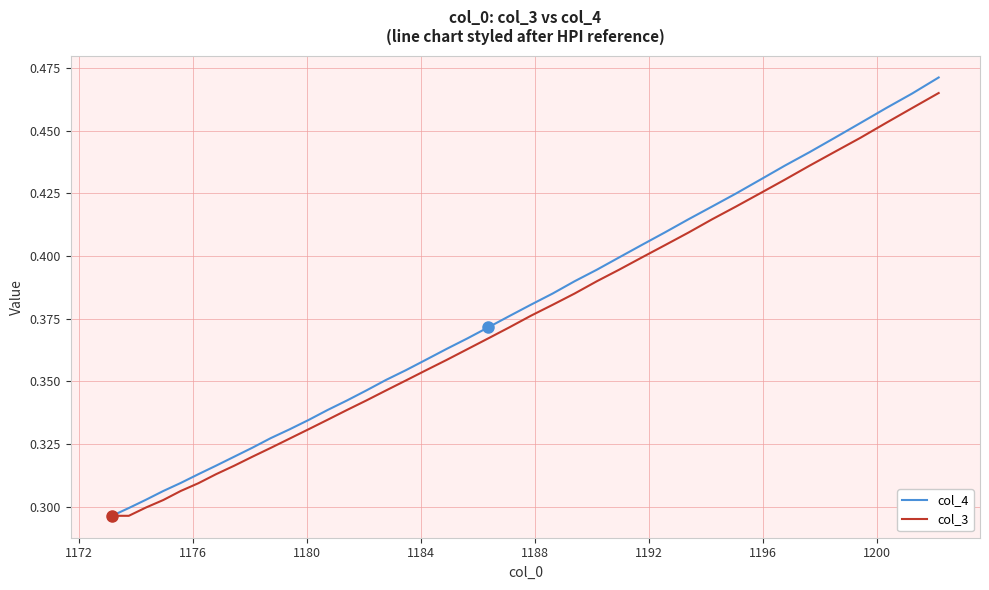

At how many categories does at least one series exceed 0?

40